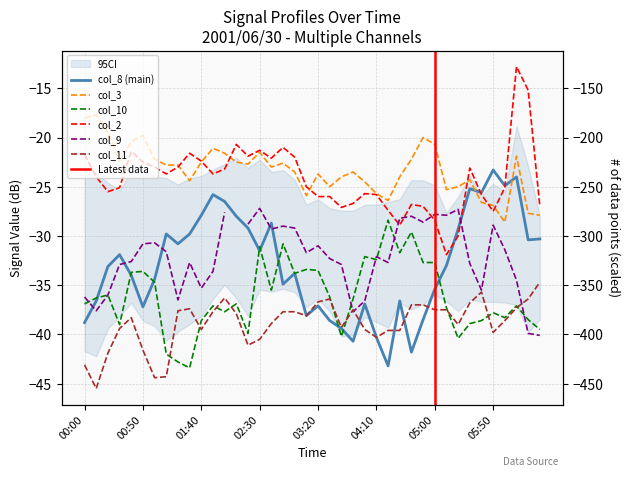

What is the label of the 1st point from the right?

2001/06/30 06:30